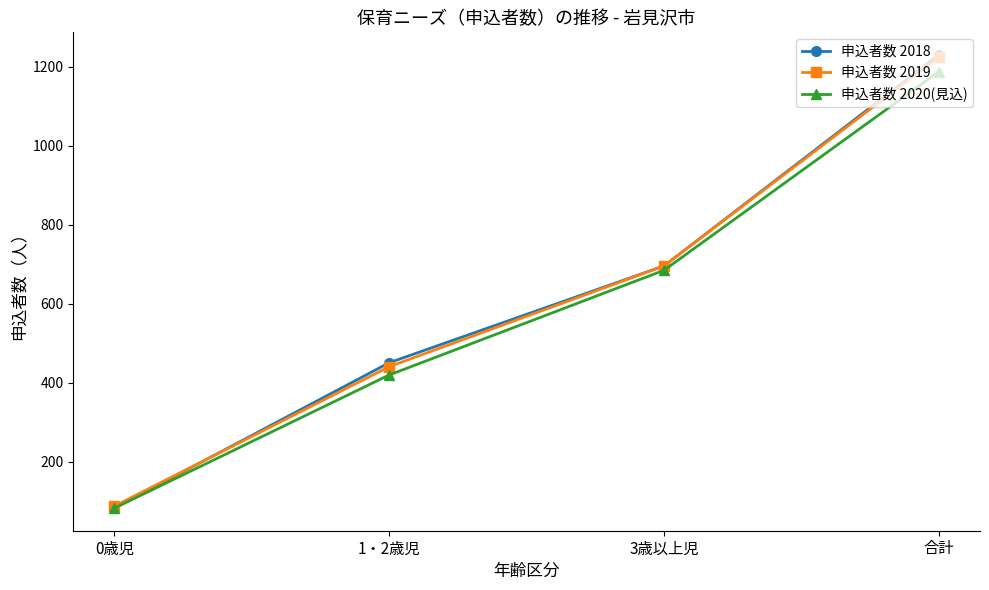

What is the value of the 申込者数 2020(見込) point at the 2nd from the left?

420